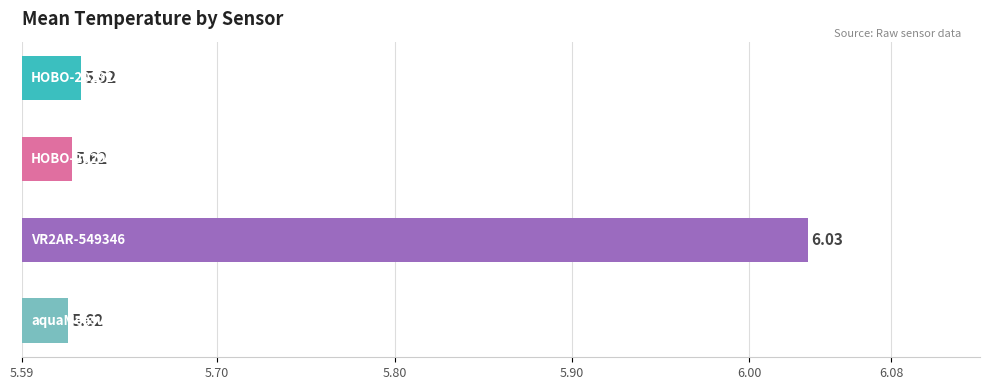

What is the difference between the maximum and second lowest values?

0.4